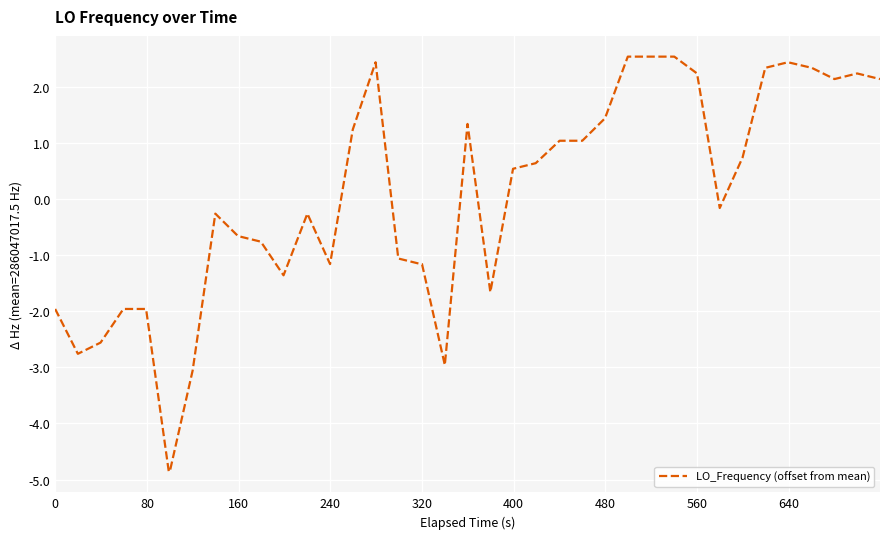

How many series are shown in this chart?

1